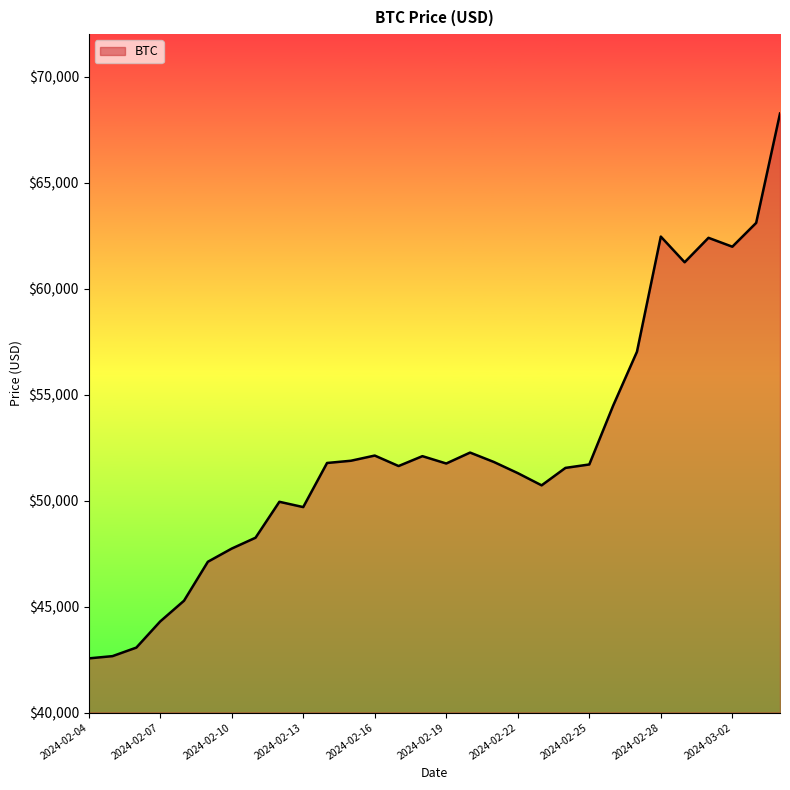

What is the smallest value displayed?

42554.7